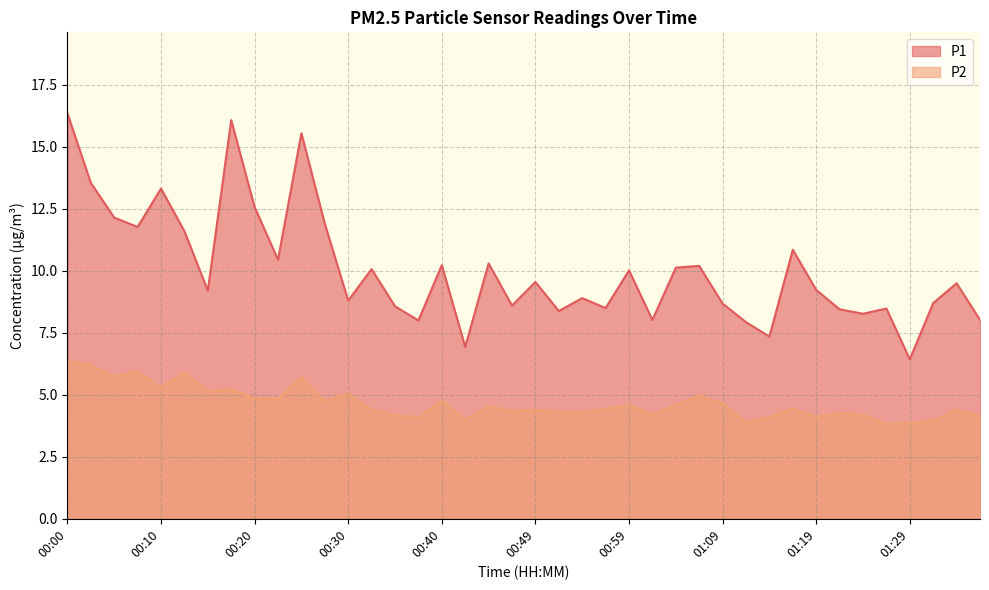

Reading right to left, extract all data points from this chart.

P1: 8.0	9.5	8.7	6.4	8.5	8.3	8.4	9.2	10.8	7.3	7.9	8.7	10.2	10.1	8.0	10.0	8.5	8.9	8.4	9.6	8.6	10.3	6.9	10.2	8.0	8.6	10.1	8.8	11.9	15.6	10.4	12.6	16.1	9.2	11.6	13.3	11.8	12.2	13.6	16.4
P2: 4.1	4.4	4.0	3.9	3.8	4.2	4.3	4.1	4.5	4.1	3.9	4.7	5.0	4.6	4.2	4.6	4.4	4.3	4.3	4.4	4.3	4.5	4.0	4.8	4.1	4.2	4.4	5.0	4.8	5.7	4.8	4.8	5.2	5.2	5.9	5.3	5.9	5.8	6.2	6.4